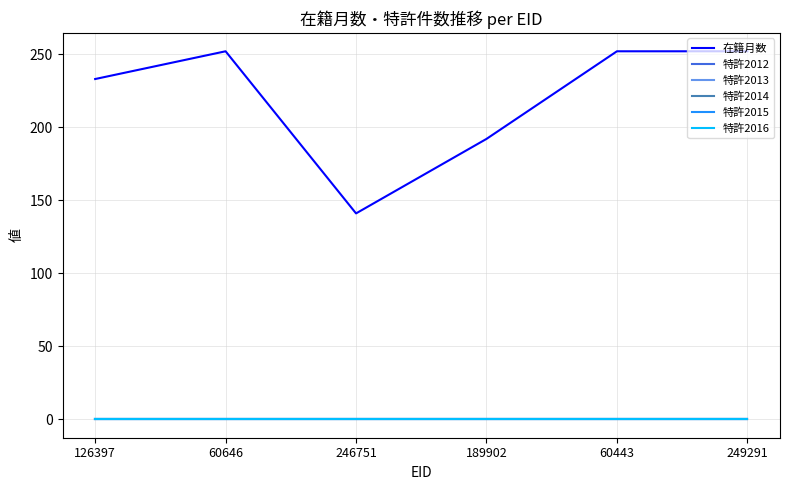

Reading left to right, list all the values displayed in this chart.

在籍月数: 126397=233	60646=252	246751=141	189902=192	60443=252	249291=252
特許2012: 126397=0	60646=0	246751=0	189902=0	60443=0	249291=0
特許2013: 126397=0	60646=0	246751=0	189902=0	60443=0	249291=0
特許2014: 126397=0	60646=0	246751=0	189902=0	60443=0	249291=0
特許2015: 126397=0	60646=0	246751=0	189902=0	60443=0	249291=0
特許2016: 126397=0	60646=0	246751=0	189902=0	60443=0	249291=0